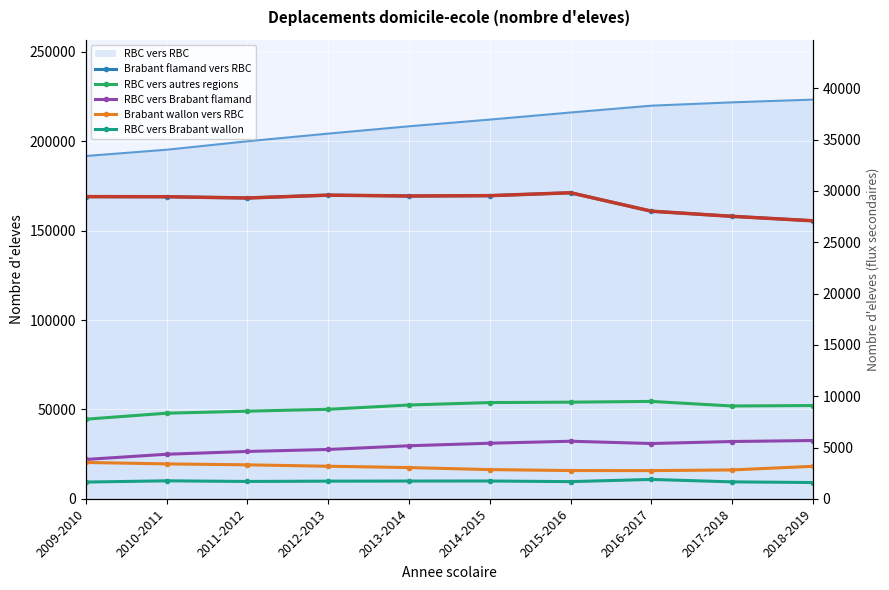

True or false: RBC vers Brabant flamand has a value of 7006 at 2011-2012.

False